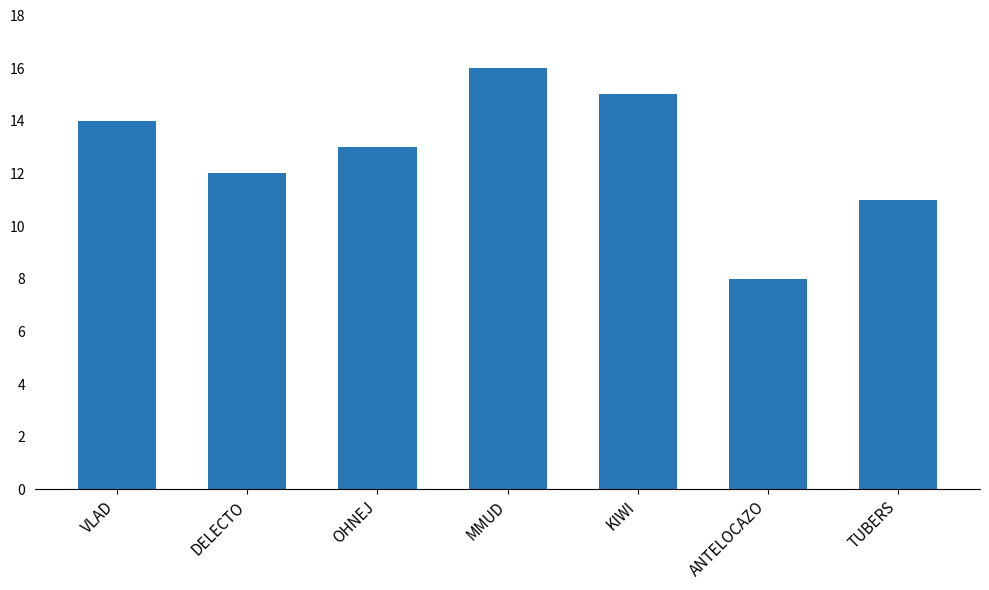

How many categories are shown in the chart?

7